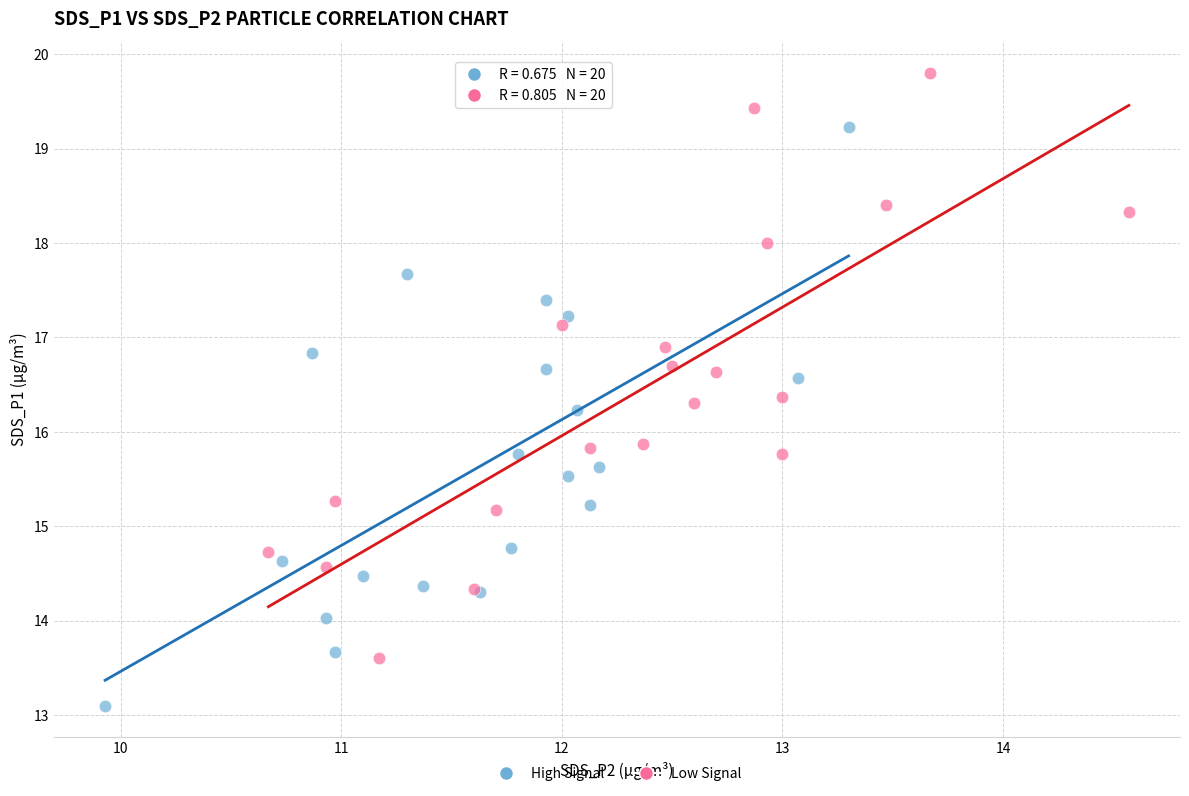

Which series contains the lowest Y value?

High Signal